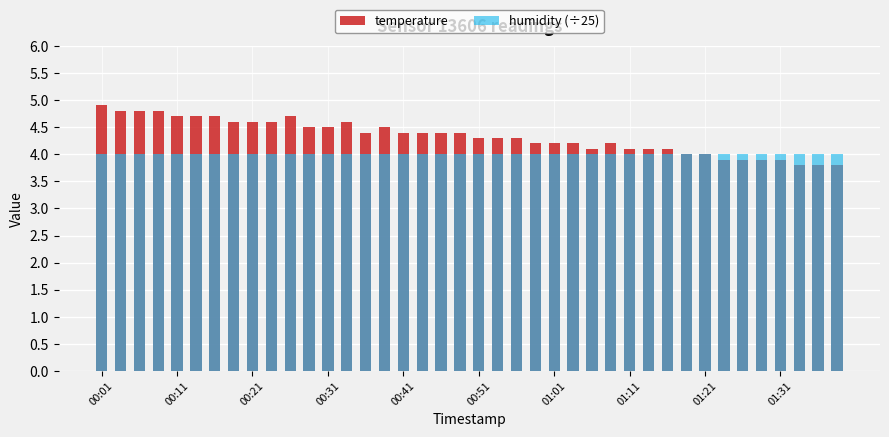

Is it true that temperature equals 6.7 at 01:01?

False